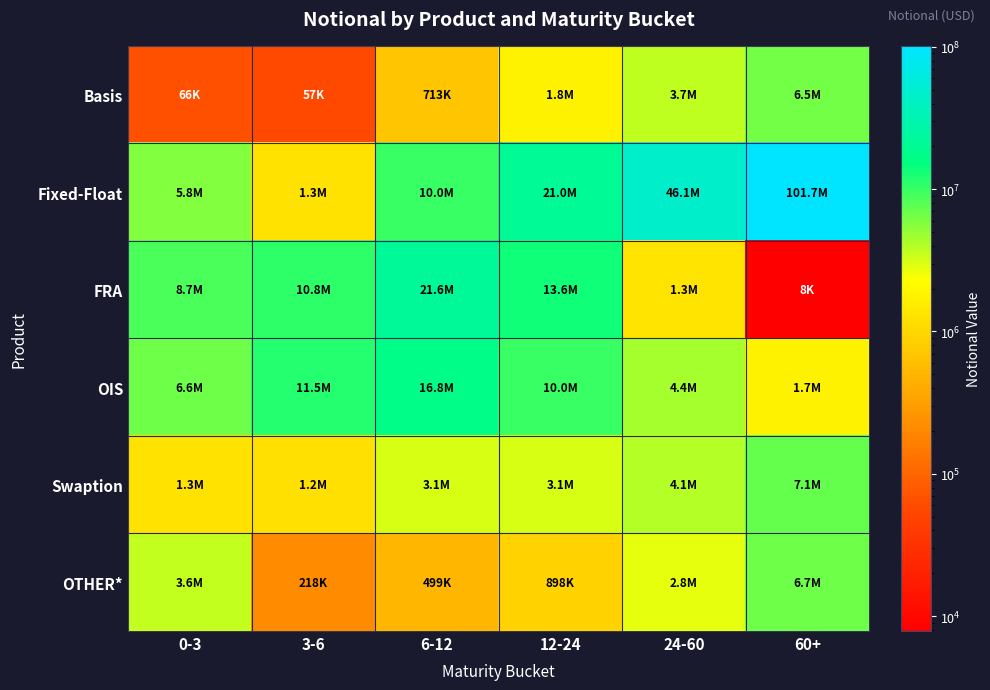

Reading left to right, list all the values displayed in this chart.

Basis: 0-3=65945	3-6=57475	6-12=713414	12-24=1765925	24-60=3678749	60+=6500661
Fixed-Float: 0-3=5762860	3-6=1270675	6-12=10040966	12-24=20976766	24-60=46147583	60+=101732772
FRA: 0-3=8708353	3-6=10773125	6-12=21606872	12-24=13567408	24-60=1294980	60+=7845
OIS: 0-3=6636202	3-6=11543541	6-12=16806683	12-24=10042880	24-60=4400237	60+=1749531
Swaption: 0-3=1260094	3-6=1240563	6-12=3113260	12-24=3141934	24-60=4068147	60+=7105282
OTHER*: 0-3=3593948	3-6=217955	6-12=498769	12-24=897951	24-60=2798006	60+=6730533